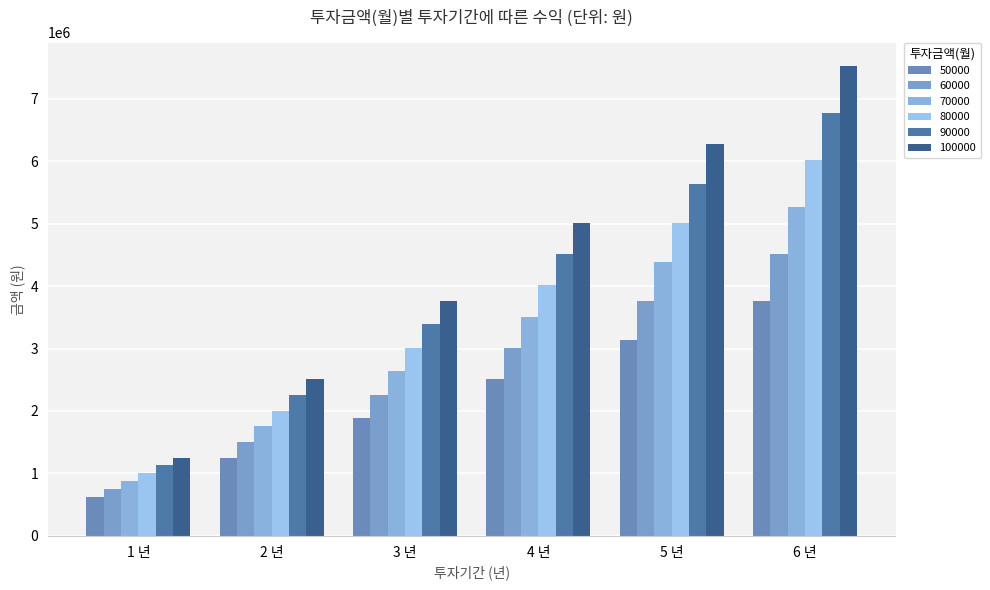

How many data points does each series have?

6